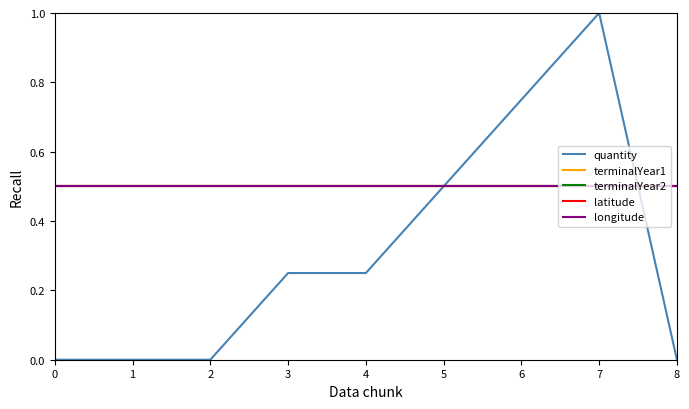

At which category does the chart reach its peak across all series?

7